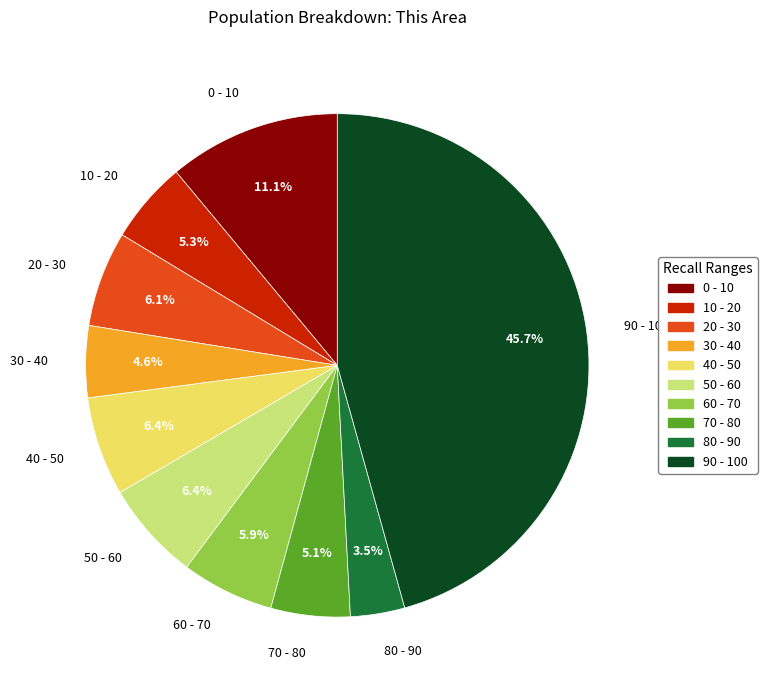

How many slices are in this pie chart?

10